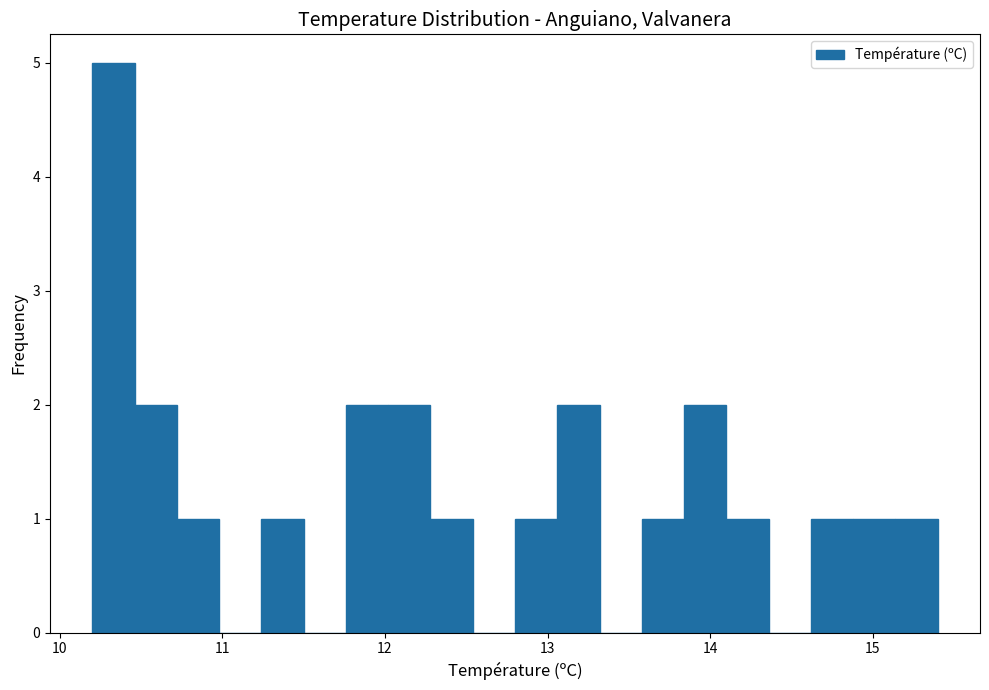

Around what value on the x-axis is the tallest bar? Give the approximate position of its centre, as read against the axis.

10.3